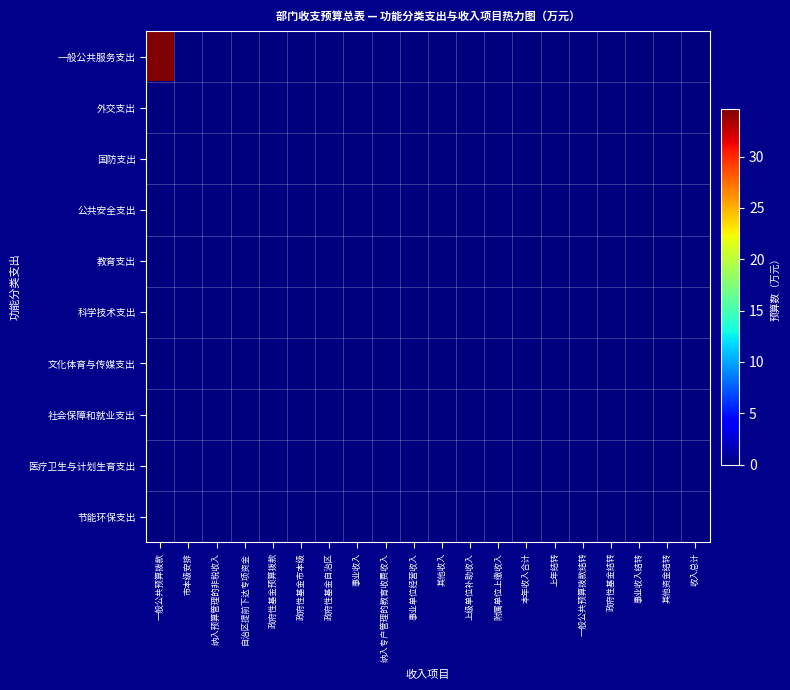

Reading right to left, extract all data points from this chart.

一般公共服务支出: 收入总计=0.0	其他资金结转=0.0	事业收入结转=0.0	政府性基金结转=0.0	一般公共预算拨款结转=0.0	上年结转=0.0	本年收入合计=0.0	附属单位上缴收入=0.0	上级单位补助收入=0.0	其他收入=0.0	事业单位经营收入=0.0	纳入专户管理的教育收费收入=0.0	事业收入=0.0	政府性基金自治区=0.0	政府性基金市本级=0.0	政府性基金预算拨款=0.0	自治区提前下达专项资金=0.0	纳入预算管理的非税收入=0.0	市本级安排=0.0	一般公共预算拨款=34.6
外交支出: 收入总计=0.0	其他资金结转=0.0	事业收入结转=0.0	政府性基金结转=0.0	一般公共预算拨款结转=0.0	上年结转=0.0	本年收入合计=0.0	附属单位上缴收入=0.0	上级单位补助收入=0.0	其他收入=0.0	事业单位经营收入=0.0	纳入专户管理的教育收费收入=0.0	事业收入=0.0	政府性基金自治区=0.0	政府性基金市本级=0.0	政府性基金预算拨款=0.0	自治区提前下达专项资金=0.0	纳入预算管理的非税收入=0.0	市本级安排=0.0	一般公共预算拨款=0.0
国防支出: 收入总计=0.0	其他资金结转=0.0	事业收入结转=0.0	政府性基金结转=0.0	一般公共预算拨款结转=0.0	上年结转=0.0	本年收入合计=0.0	附属单位上缴收入=0.0	上级单位补助收入=0.0	其他收入=0.0	事业单位经营收入=0.0	纳入专户管理的教育收费收入=0.0	事业收入=0.0	政府性基金自治区=0.0	政府性基金市本级=0.0	政府性基金预算拨款=0.0	自治区提前下达专项资金=0.0	纳入预算管理的非税收入=0.0	市本级安排=0.0	一般公共预算拨款=0.0
公共安全支出: 收入总计=0.0	其他资金结转=0.0	事业收入结转=0.0	政府性基金结转=0.0	一般公共预算拨款结转=0.0	上年结转=0.0	本年收入合计=0.0	附属单位上缴收入=0.0	上级单位补助收入=0.0	其他收入=0.0	事业单位经营收入=0.0	纳入专户管理的教育收费收入=0.0	事业收入=0.0	政府性基金自治区=0.0	政府性基金市本级=0.0	政府性基金预算拨款=0.0	自治区提前下达专项资金=0.0	纳入预算管理的非税收入=0.0	市本级安排=0.0	一般公共预算拨款=0.0
教育支出: 收入总计=0.0	其他资金结转=0.0	事业收入结转=0.0	政府性基金结转=0.0	一般公共预算拨款结转=0.0	上年结转=0.0	本年收入合计=0.0	附属单位上缴收入=0.0	上级单位补助收入=0.0	其他收入=0.0	事业单位经营收入=0.0	纳入专户管理的教育收费收入=0.0	事业收入=0.0	政府性基金自治区=0.0	政府性基金市本级=0.0	政府性基金预算拨款=0.0	自治区提前下达专项资金=0.0	纳入预算管理的非税收入=0.0	市本级安排=0.0	一般公共预算拨款=0.0
科学技术支出: 收入总计=0.0	其他资金结转=0.0	事业收入结转=0.0	政府性基金结转=0.0	一般公共预算拨款结转=0.0	上年结转=0.0	本年收入合计=0.0	附属单位上缴收入=0.0	上级单位补助收入=0.0	其他收入=0.0	事业单位经营收入=0.0	纳入专户管理的教育收费收入=0.0	事业收入=0.0	政府性基金自治区=0.0	政府性基金市本级=0.0	政府性基金预算拨款=0.0	自治区提前下达专项资金=0.0	纳入预算管理的非税收入=0.0	市本级安排=0.0	一般公共预算拨款=0.0
文化体育与传媒支出: 收入总计=0.0	其他资金结转=0.0	事业收入结转=0.0	政府性基金结转=0.0	一般公共预算拨款结转=0.0	上年结转=0.0	本年收入合计=0.0	附属单位上缴收入=0.0	上级单位补助收入=0.0	其他收入=0.0	事业单位经营收入=0.0	纳入专户管理的教育收费收入=0.0	事业收入=0.0	政府性基金自治区=0.0	政府性基金市本级=0.0	政府性基金预算拨款=0.0	自治区提前下达专项资金=0.0	纳入预算管理的非税收入=0.0	市本级安排=0.0	一般公共预算拨款=0.0
社会保障和就业支出: 收入总计=0.0	其他资金结转=0.0	事业收入结转=0.0	政府性基金结转=0.0	一般公共预算拨款结转=0.0	上年结转=0.0	本年收入合计=0.0	附属单位上缴收入=0.0	上级单位补助收入=0.0	其他收入=0.0	事业单位经营收入=0.0	纳入专户管理的教育收费收入=0.0	事业收入=0.0	政府性基金自治区=0.0	政府性基金市本级=0.0	政府性基金预算拨款=0.0	自治区提前下达专项资金=0.0	纳入预算管理的非税收入=0.0	市本级安排=0.0	一般公共预算拨款=0.0
医疗卫生与计划生育支出: 收入总计=0.0	其他资金结转=0.0	事业收入结转=0.0	政府性基金结转=0.0	一般公共预算拨款结转=0.0	上年结转=0.0	本年收入合计=0.0	附属单位上缴收入=0.0	上级单位补助收入=0.0	其他收入=0.0	事业单位经营收入=0.0	纳入专户管理的教育收费收入=0.0	事业收入=0.0	政府性基金自治区=0.0	政府性基金市本级=0.0	政府性基金预算拨款=0.0	自治区提前下达专项资金=0.0	纳入预算管理的非税收入=0.0	市本级安排=0.0	一般公共预算拨款=0.0
节能环保支出: 收入总计=0.0	其他资金结转=0.0	事业收入结转=0.0	政府性基金结转=0.0	一般公共预算拨款结转=0.0	上年结转=0.0	本年收入合计=0.0	附属单位上缴收入=0.0	上级单位补助收入=0.0	其他收入=0.0	事业单位经营收入=0.0	纳入专户管理的教育收费收入=0.0	事业收入=0.0	政府性基金自治区=0.0	政府性基金市本级=0.0	政府性基金预算拨款=0.0	自治区提前下达专项资金=0.0	纳入预算管理的非税收入=0.0	市本级安排=0.0	一般公共预算拨款=0.0